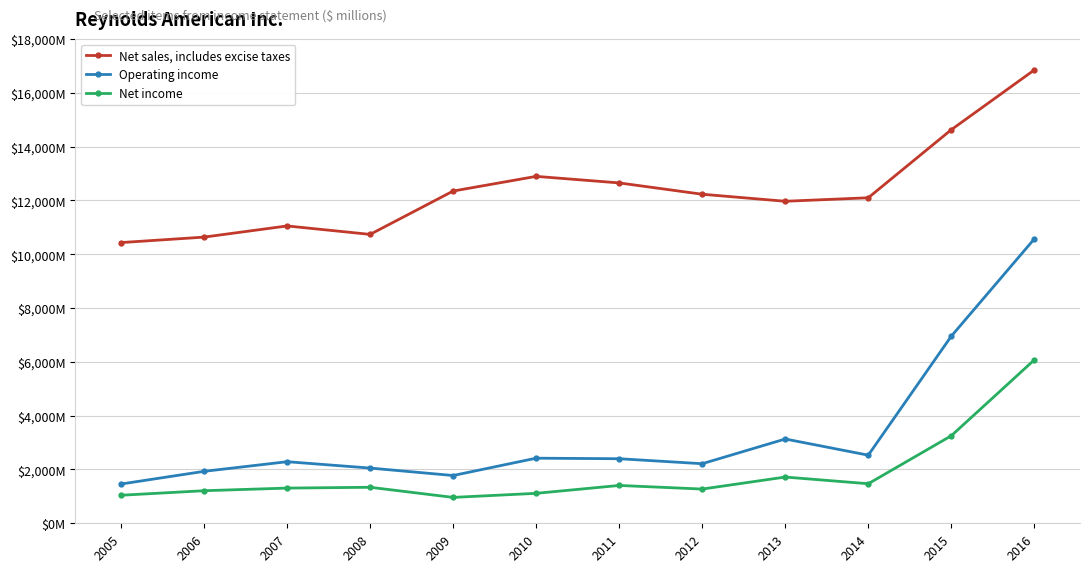

What are all the series names shown in the legend?

Net sales, includes excise taxes, Operating income, Net income